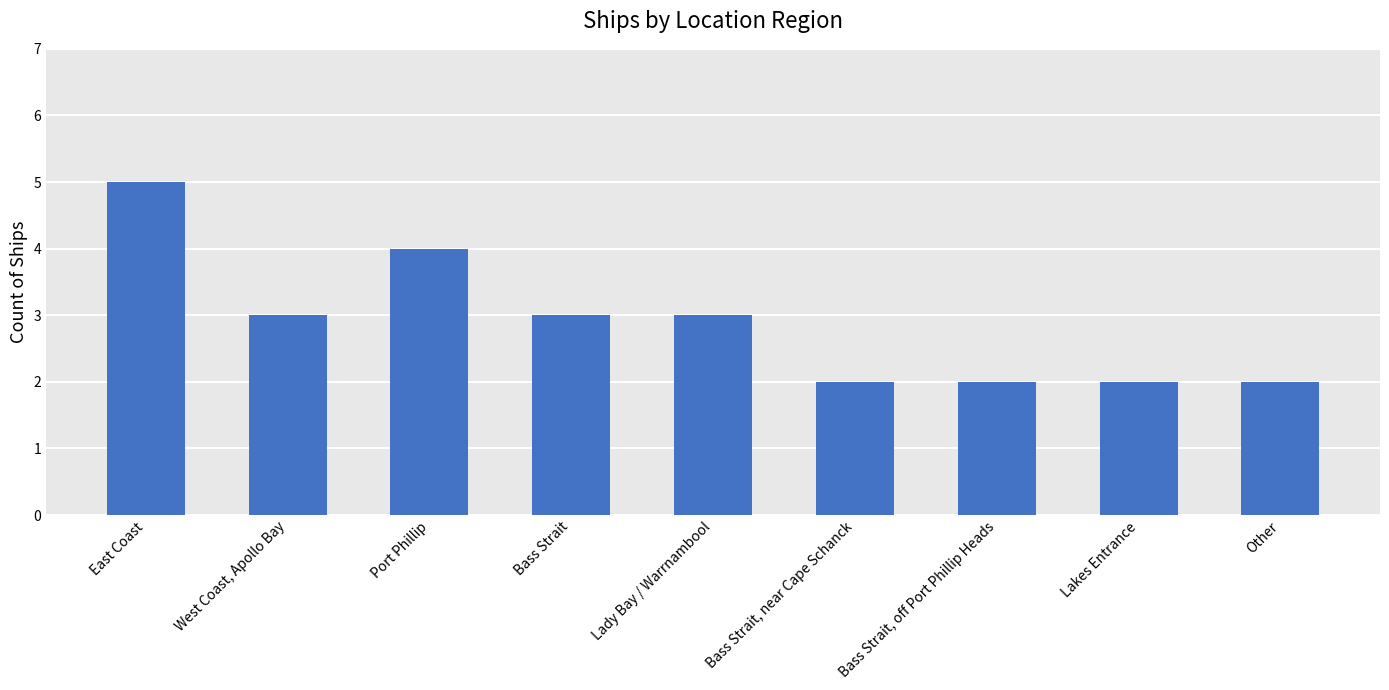

Reading right to left, what are all the values shown in this chart?

2	2	2	2	3	3	4	3	5